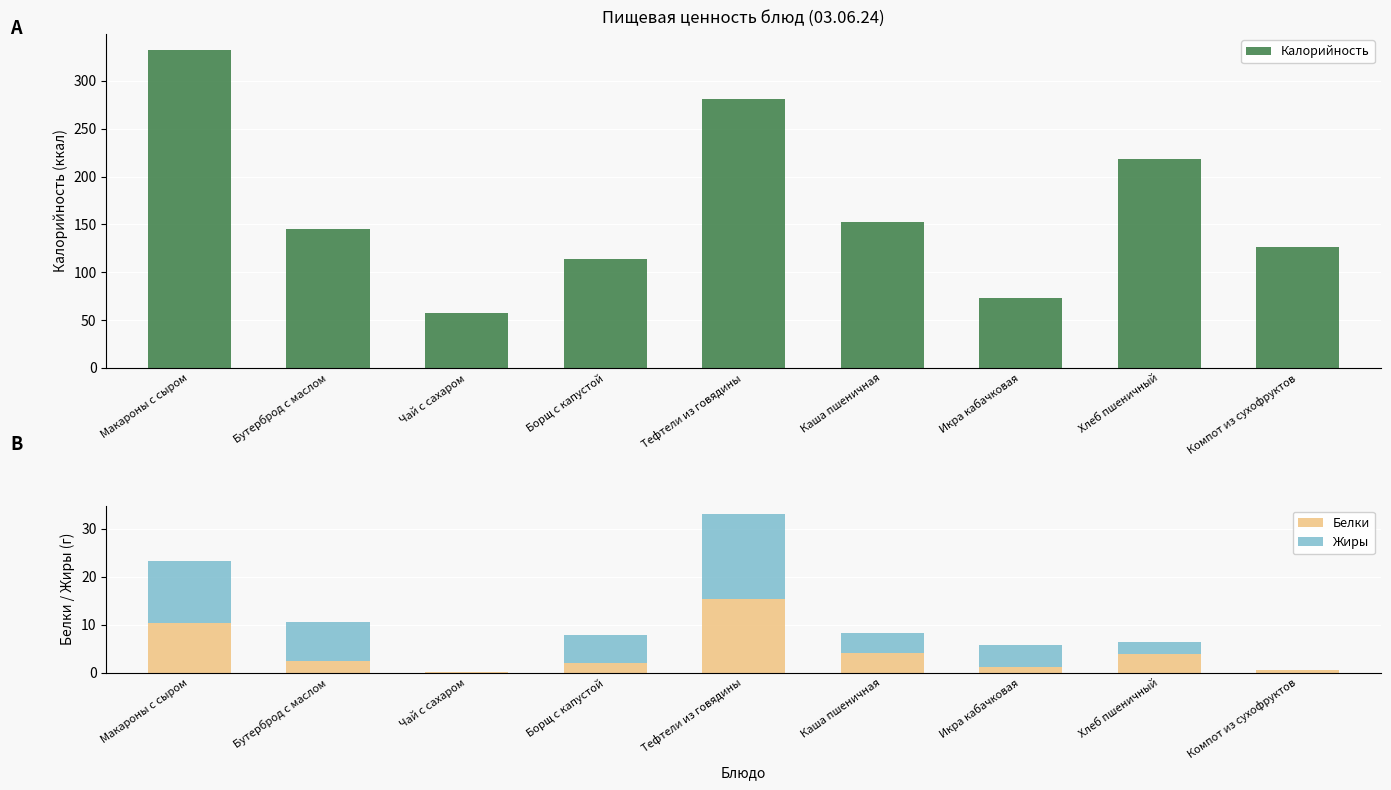

Rank the series by their maximum value, from lowest to highest.

Белки, Жиры, Калорийность